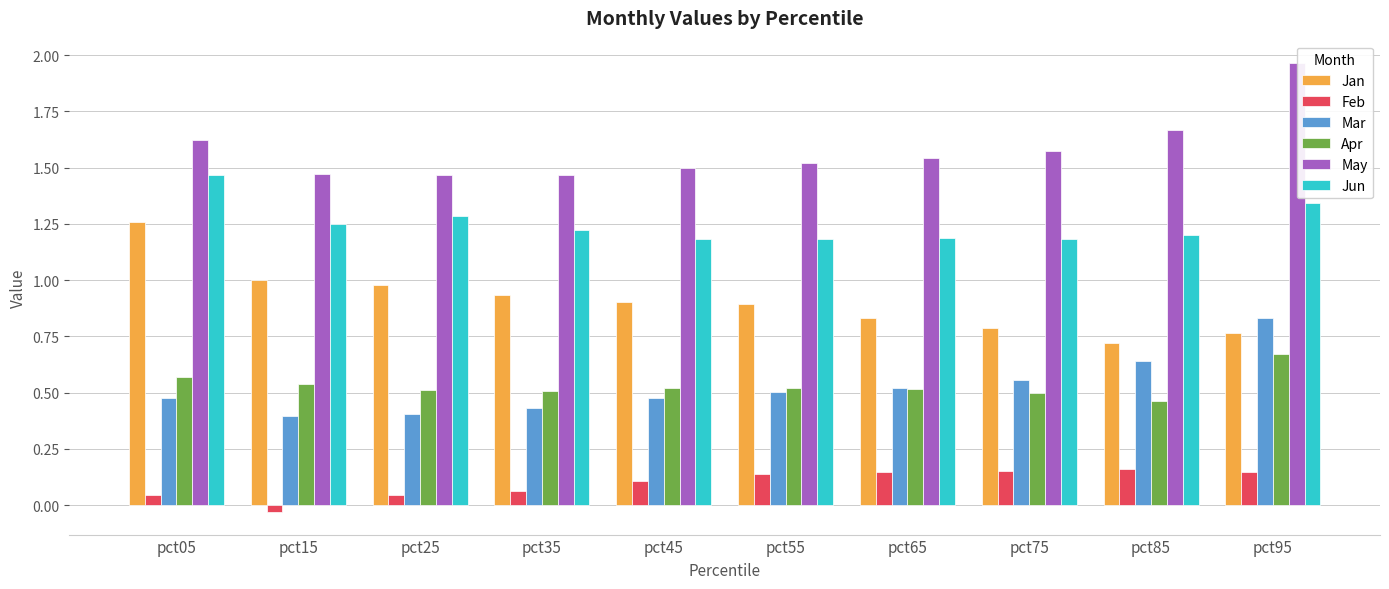

Does the chart contain any negative values?

Yes